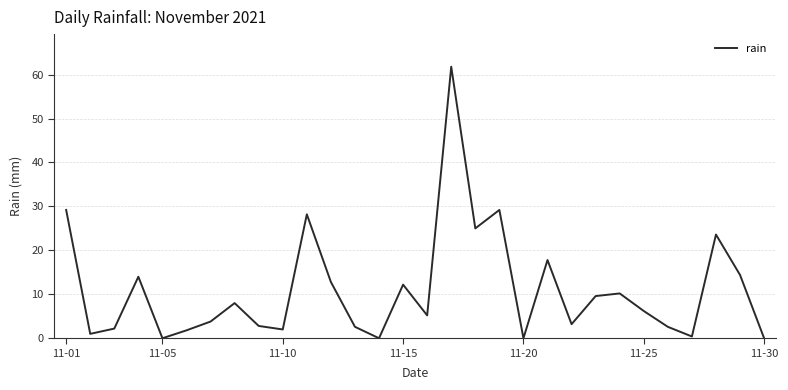

Count the number of categories in the chart.

30